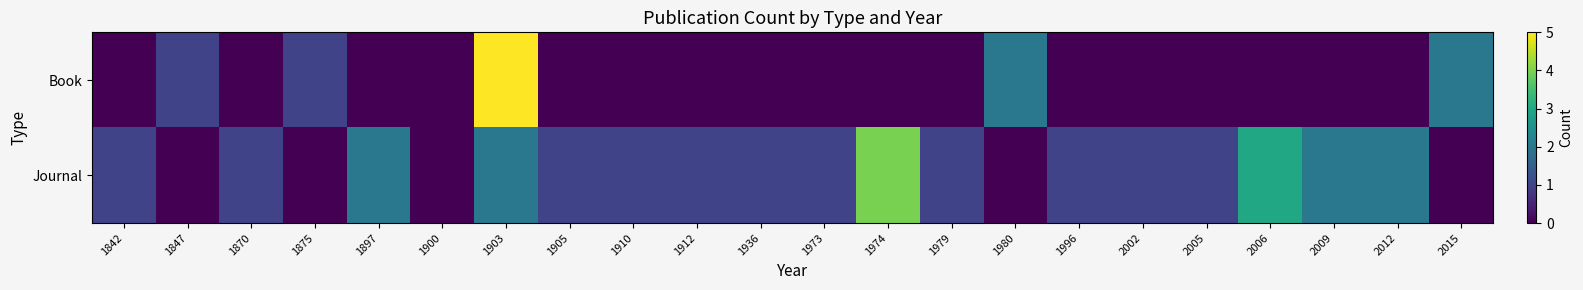

Reading left to right, list all the values displayed in this chart.

Book: 1842=0	1847=1	1870=0	1875=1	1897=0	1900=0	1903=5	1905=0	1910=0	1912=0	1936=0	1973=0	1974=0	1979=0	1980=2	1996=0	2002=0	2005=0	2006=0	2009=0	2012=0	2015=2
Journal: 1842=1	1847=0	1870=1	1875=0	1897=2	1900=0	1903=2	1905=1	1910=1	1912=1	1936=1	1973=1	1974=4	1979=1	1980=0	1996=1	2002=1	2005=1	2006=3	2009=2	2012=2	2015=0